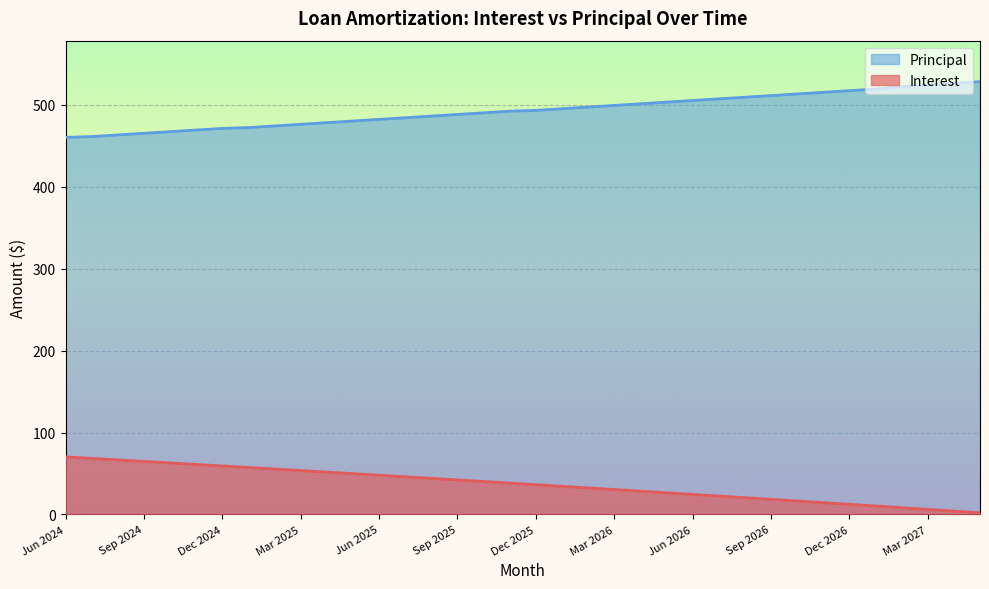

List the labels in order of Principal value, smallest first.

Jun 2024, Jul 2024, Aug 2024, Sep 2024, Oct 2024, Nov 2024, Dec 2024, Jan 2025, Feb 2025, Mar 2025, Apr 2025, May 2025, Jun 2025, Jul 2025, Aug 2025, Sep 2025, Oct 2025, Nov 2025, Dec 2025, Jan 2026, Feb 2026, Mar 2026, Apr 2026, May 2026, Jun 2026, Jul 2026, Aug 2026, Sep 2026, Oct 2026, Nov 2026, Dec 2026, Jan 2027, Feb 2027, Mar 2027, Apr 2027, May 2027